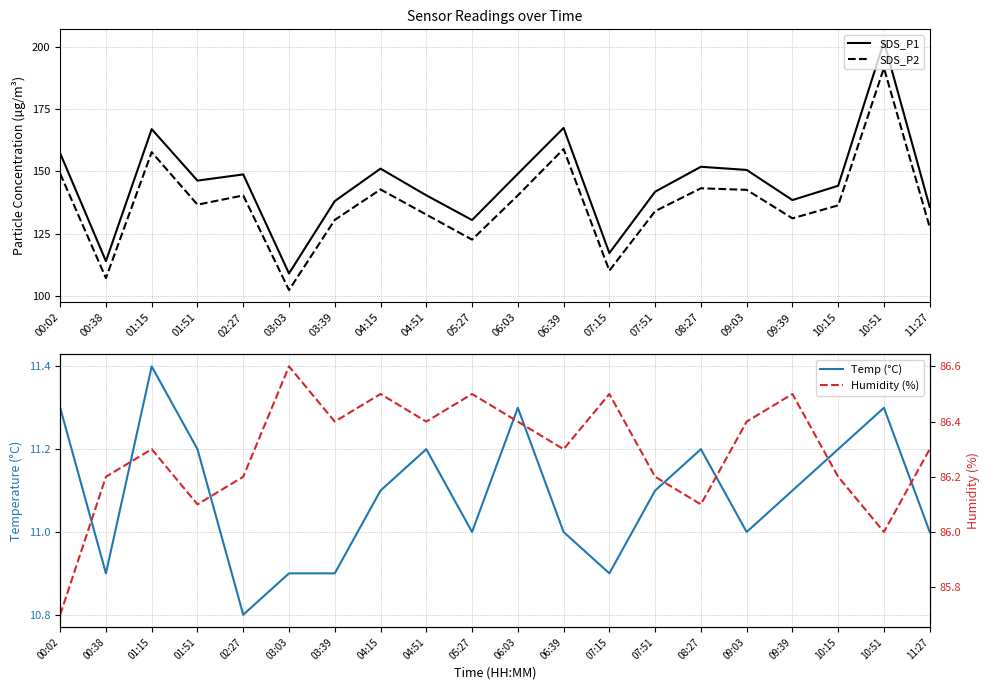

True or false: SDS_P2 has more than 1 points higher than both neighbors.

True